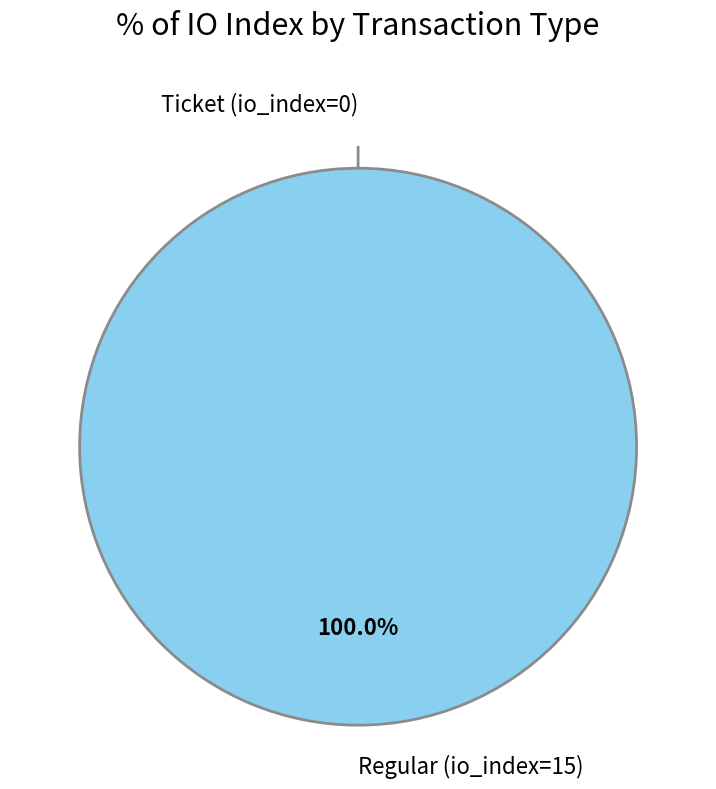

How many slices are in this pie chart?

2